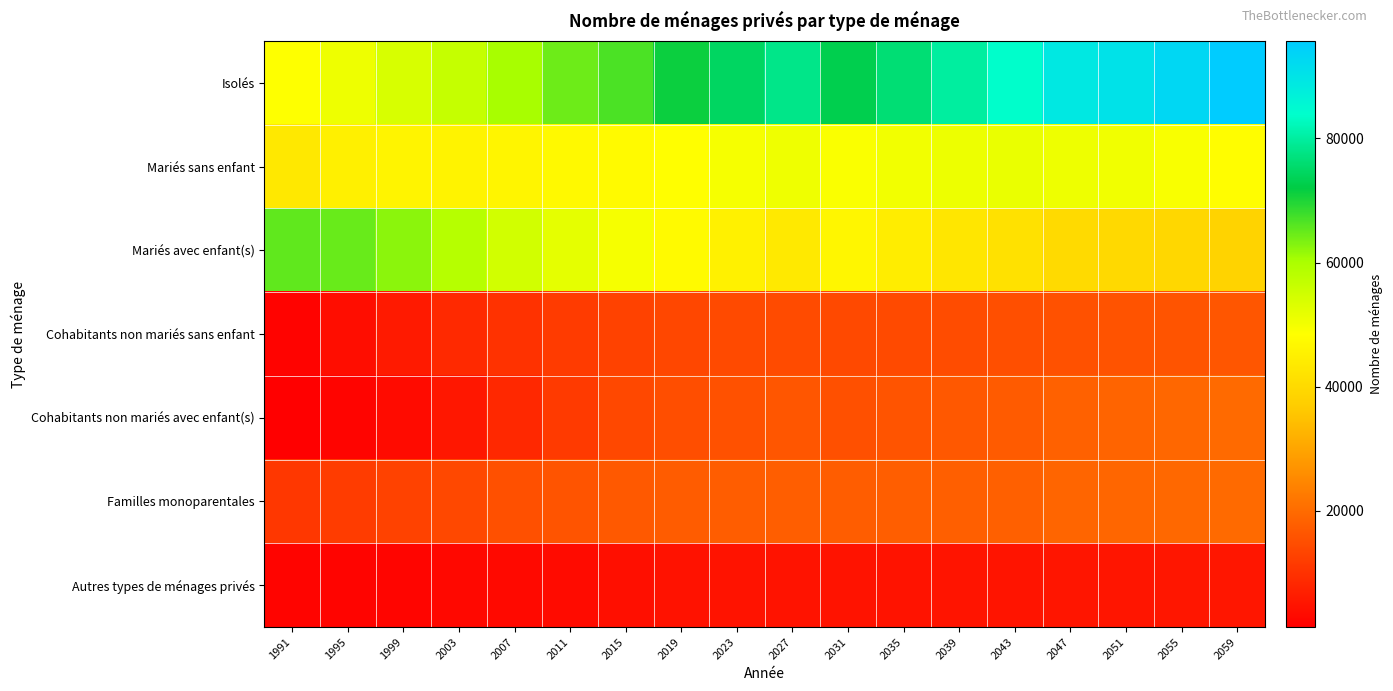

How many distinct data groups are displayed?

7